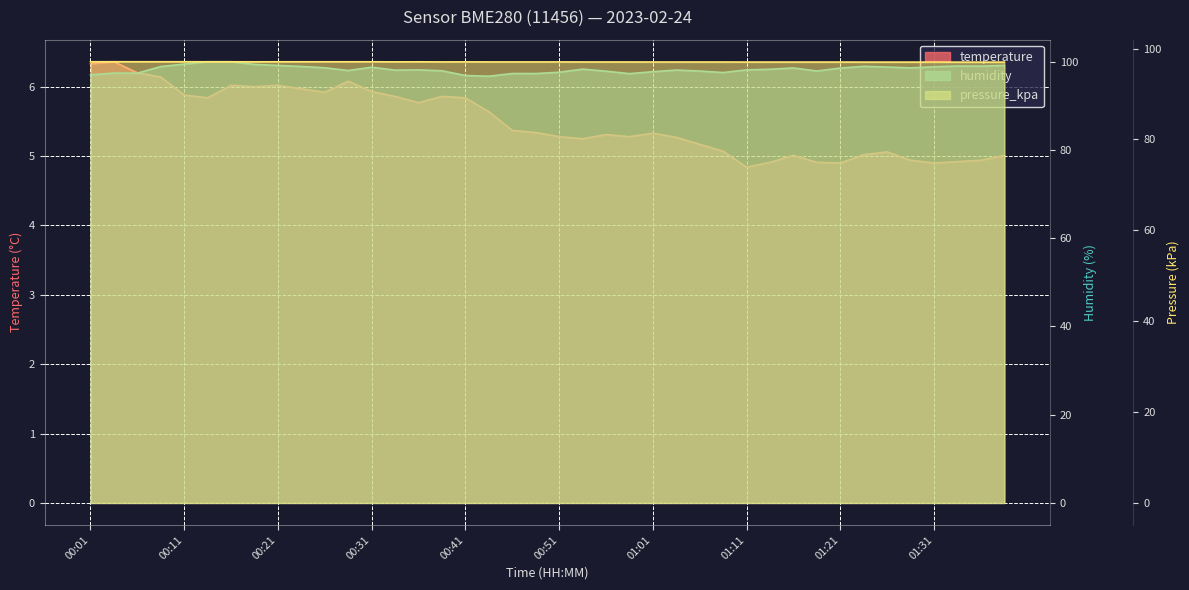

Reading right to left, what are all the values shown in this chart?

temperature: 01:38=5.0	01:36=4.9	01:33=4.9	01:31=4.9	01:29=4.9	01:26=5.1	01:24=5.0	01:21=4.9	01:19=4.9	01:16=5.0	01:14=4.9	01:11=4.8	01:08=5.1	01:06=5.2	01:03=5.3	01:01=5.3	00:59=5.3	00:56=5.3	00:54=5.2	00:51=5.3	00:49=5.3	00:46=5.4	00:44=5.6	00:41=5.8	00:39=5.9	00:36=5.8	00:34=5.9	00:31=5.9	00:29=6.1	00:26=5.9	00:24=6.0	00:21=6.0	00:19=6.0	00:16=6.0	00:14=5.8	00:11=5.9	00:09=6.1	00:06=6.2	00:04=6.4	00:01=6.3
humidity: 01:38=99.2	01:36=99.0	01:33=99.0	01:31=98.8	01:29=98.6	01:26=98.8	01:24=99.0	01:21=98.6	01:19=97.9	01:16=98.6	01:14=98.3	01:11=98.2	01:08=97.5	01:06=97.9	01:03=98.1	01:01=97.7	00:59=97.3	00:56=97.9	00:54=98.3	00:51=97.6	00:49=97.3	00:46=97.3	00:44=96.7	00:41=96.9	00:39=98.0	00:36=98.2	00:34=98.1	00:31=98.8	00:29=98.0	00:26=98.6	00:24=98.9	00:21=99.2	00:19=99.4	00:16=100.0	00:14=100.0	00:11=99.5	00:09=98.9	00:06=97.4	00:04=97.4	00:01=97.0
pressure_kpa: 01:38=97.0	01:36=97.0	01:33=97.0	01:31=97.0	01:29=97.0	01:26=97.0	01:24=97.0	01:21=97.0	01:19=97.0	01:16=97.0	01:14=97.0	01:11=97.0	01:08=97.0	01:06=97.0	01:03=97.0	01:01=97.0	00:59=97.1	00:56=97.1	00:54=97.1	00:51=97.1	00:49=97.1	00:46=97.1	00:44=97.1	00:41=97.1	00:39=97.1	00:36=97.1	00:34=97.1	00:31=97.1	00:29=97.1	00:26=97.1	00:24=97.1	00:21=97.1	00:19=97.1	00:16=97.1	00:14=97.1	00:11=97.1	00:09=97.1	00:06=97.1	00:04=97.1	00:01=97.1